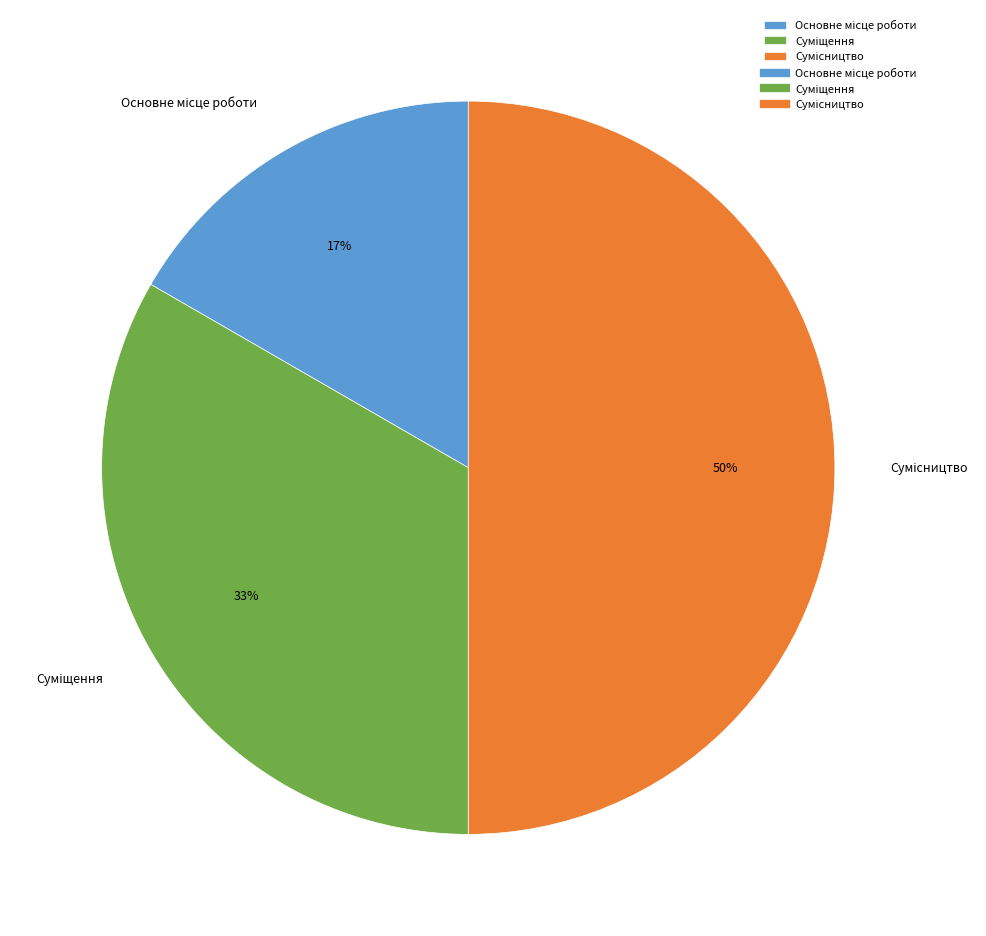

To the nearest percent, what is the difference between the largest and smallest slice percentages?

33%